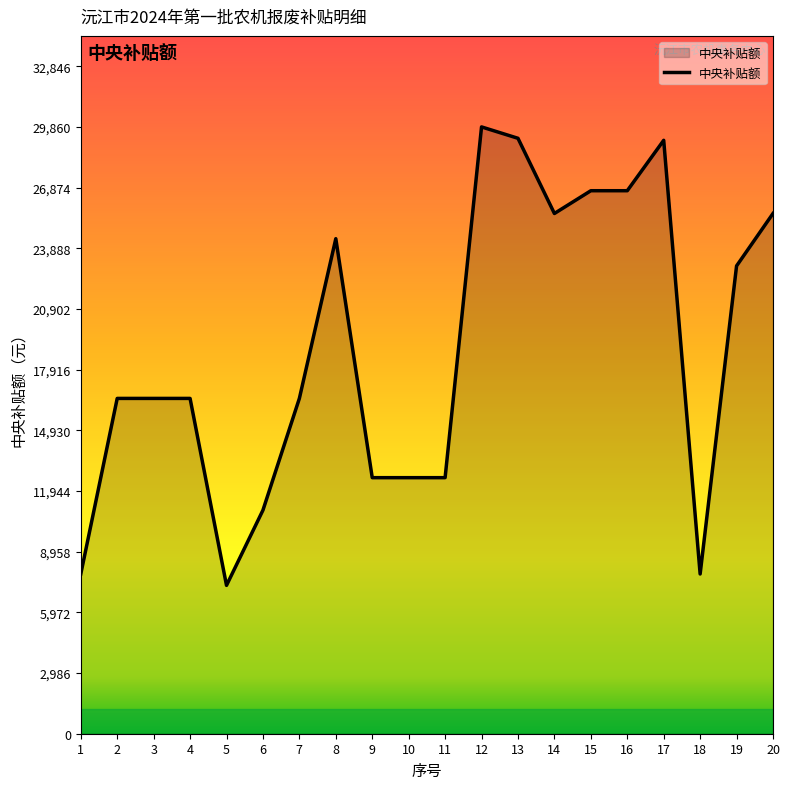

What is the difference between the maximum and minimum values?

22560